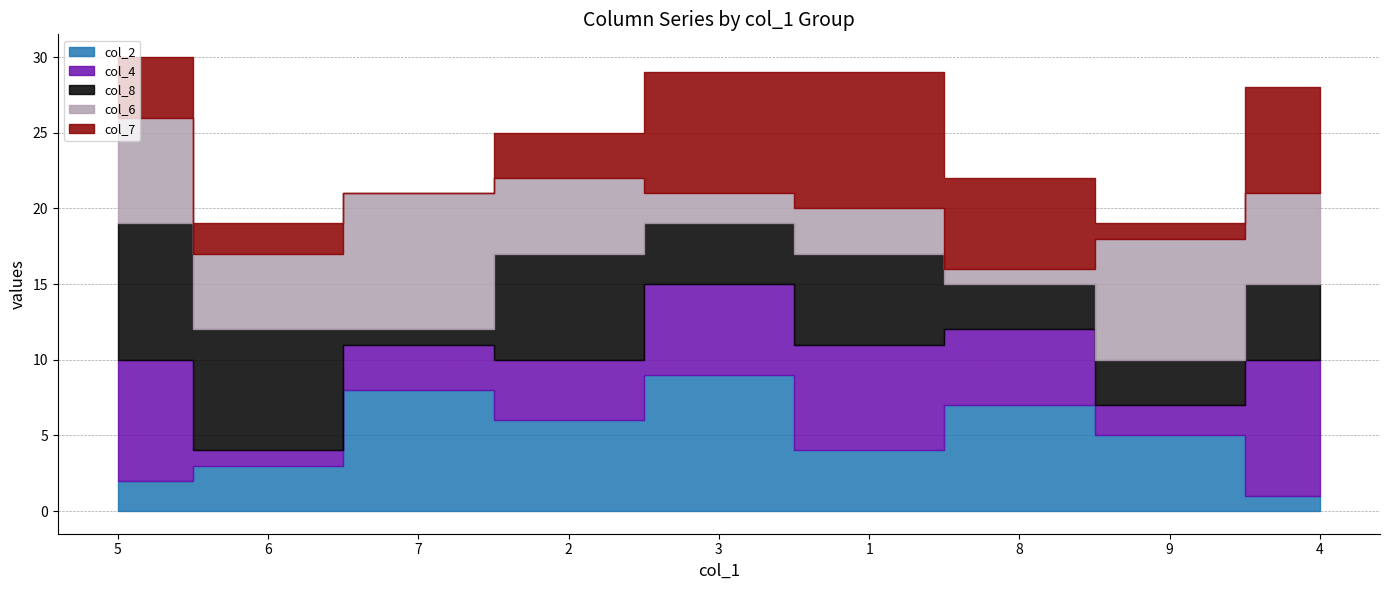

Is it true that col_6 equals 3 at 3?

False